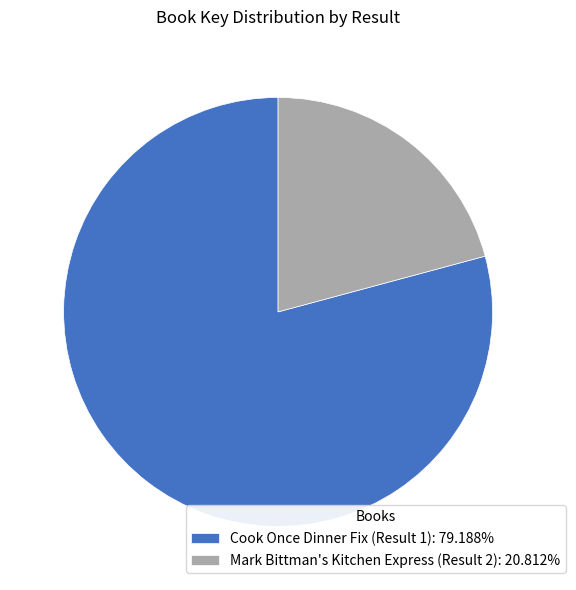

Is there any slice that represents more than half of the pie?

Yes